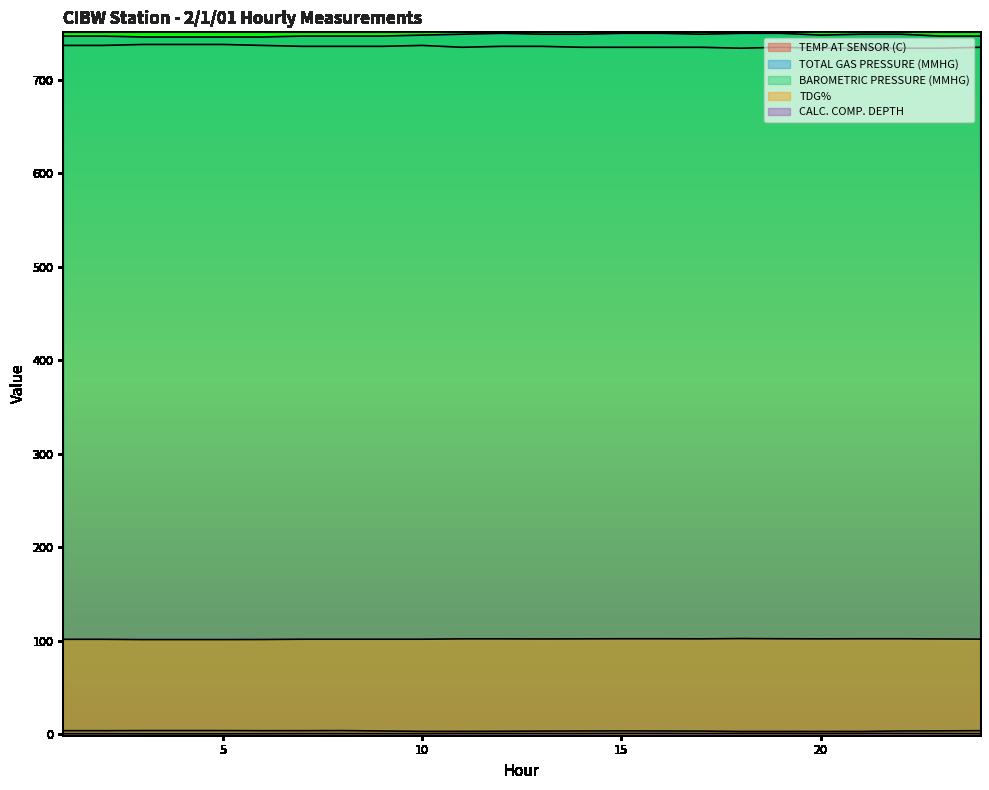

What is the sum of all TDG% values?

2440.2